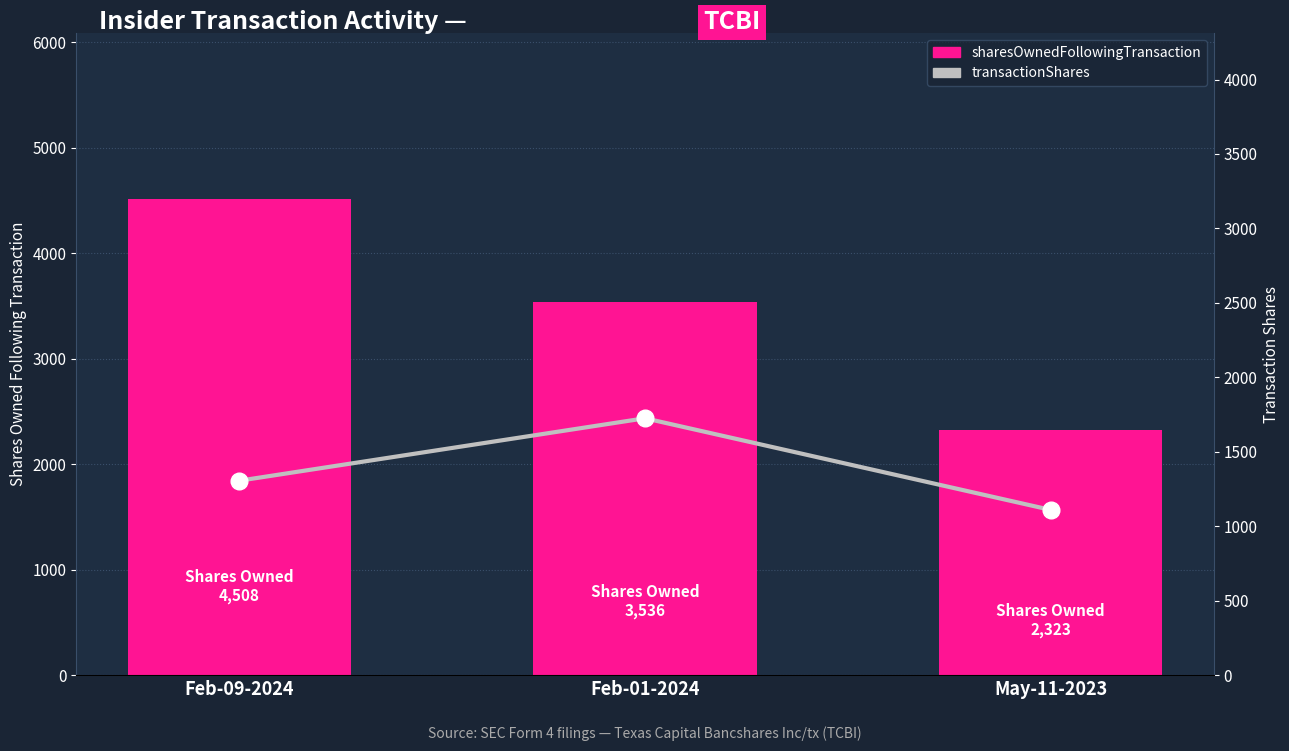

Is it true that transactionShares equals 1950 at Feb-09-2024?

False